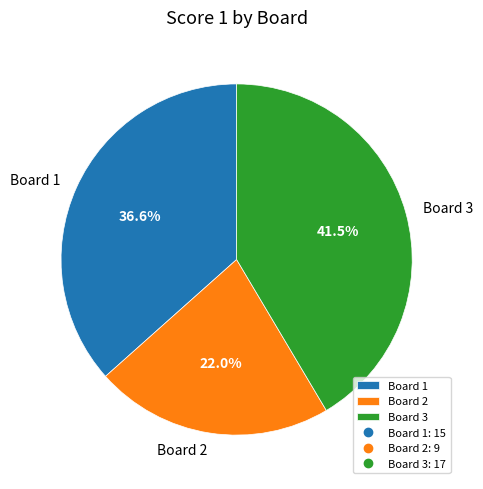

Between Board 3 and Board 1, which is larger?

Board 3